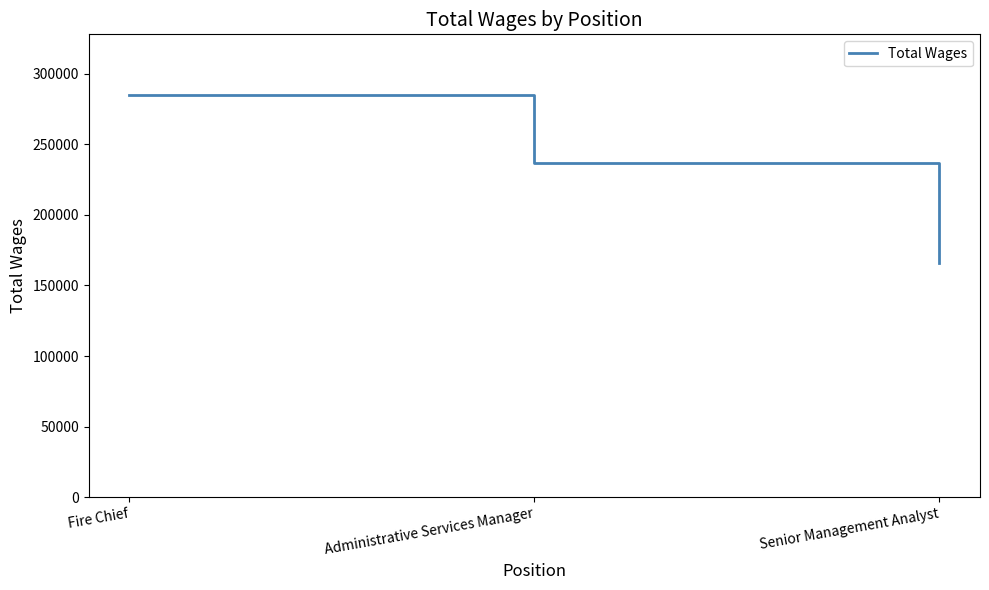

Which has a higher value, Administrative Services Manager or Fire Chief?

Fire Chief